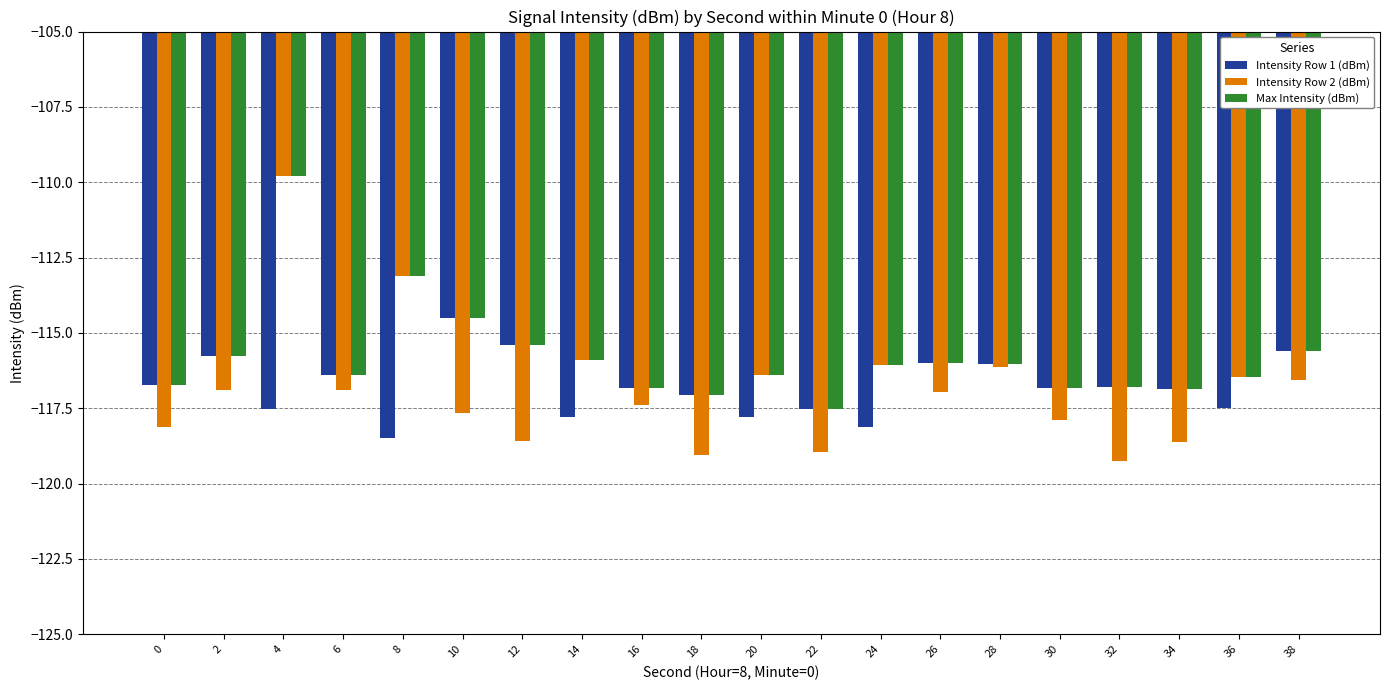

How many data points does each series have?

20